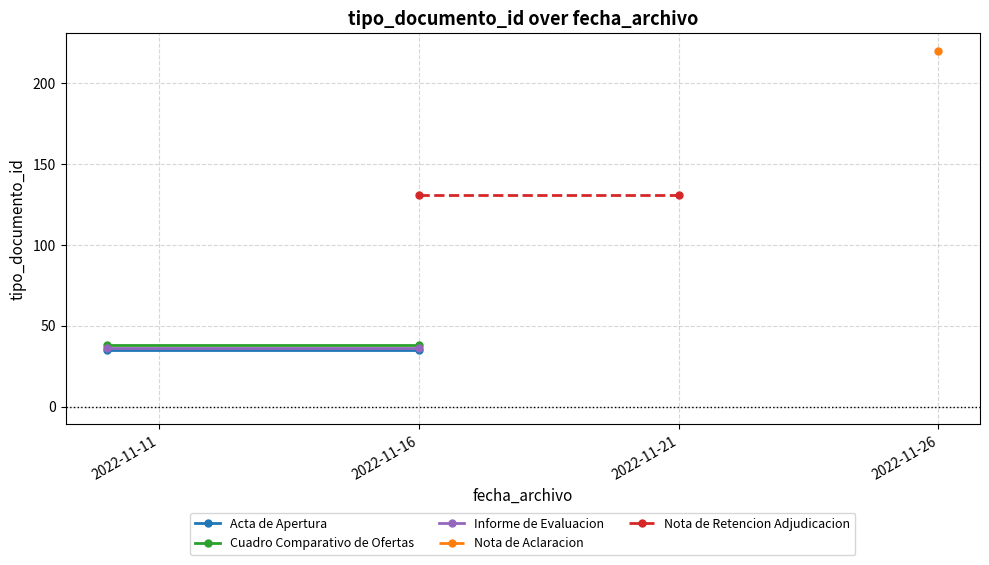

True or false: Nota de Retencion Adjudicacion has a value of 69 at 2022-11-16.

False